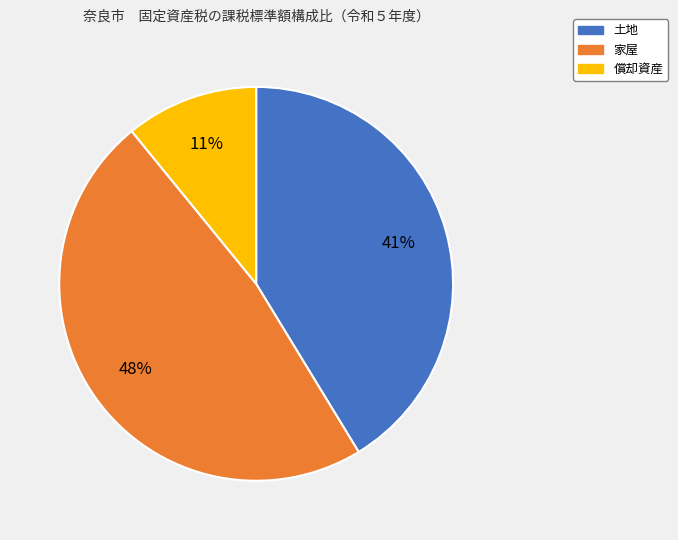

Is there a majority slice in this chart?

No